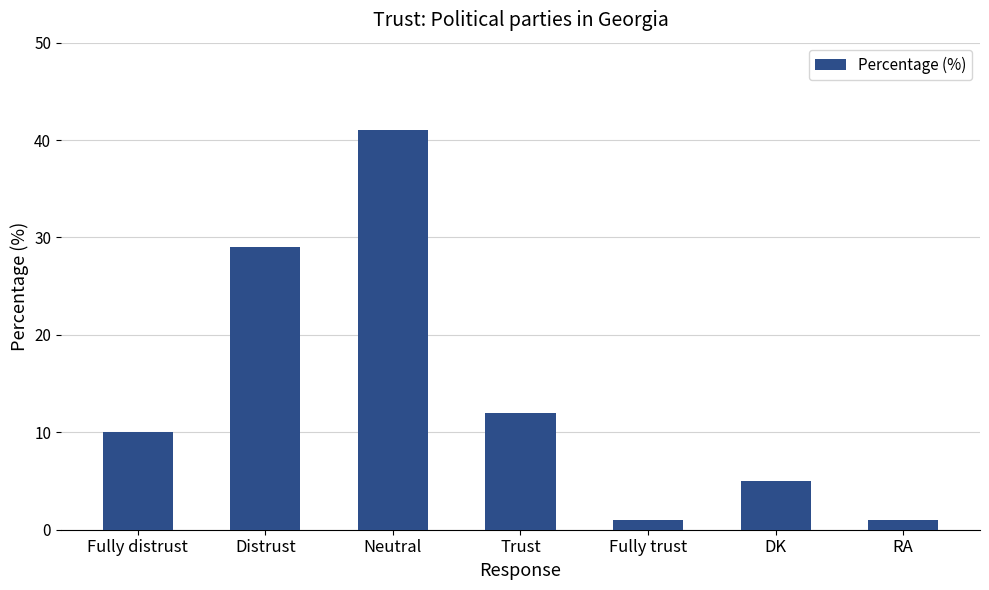

What is the maximum value shown in the chart?

41